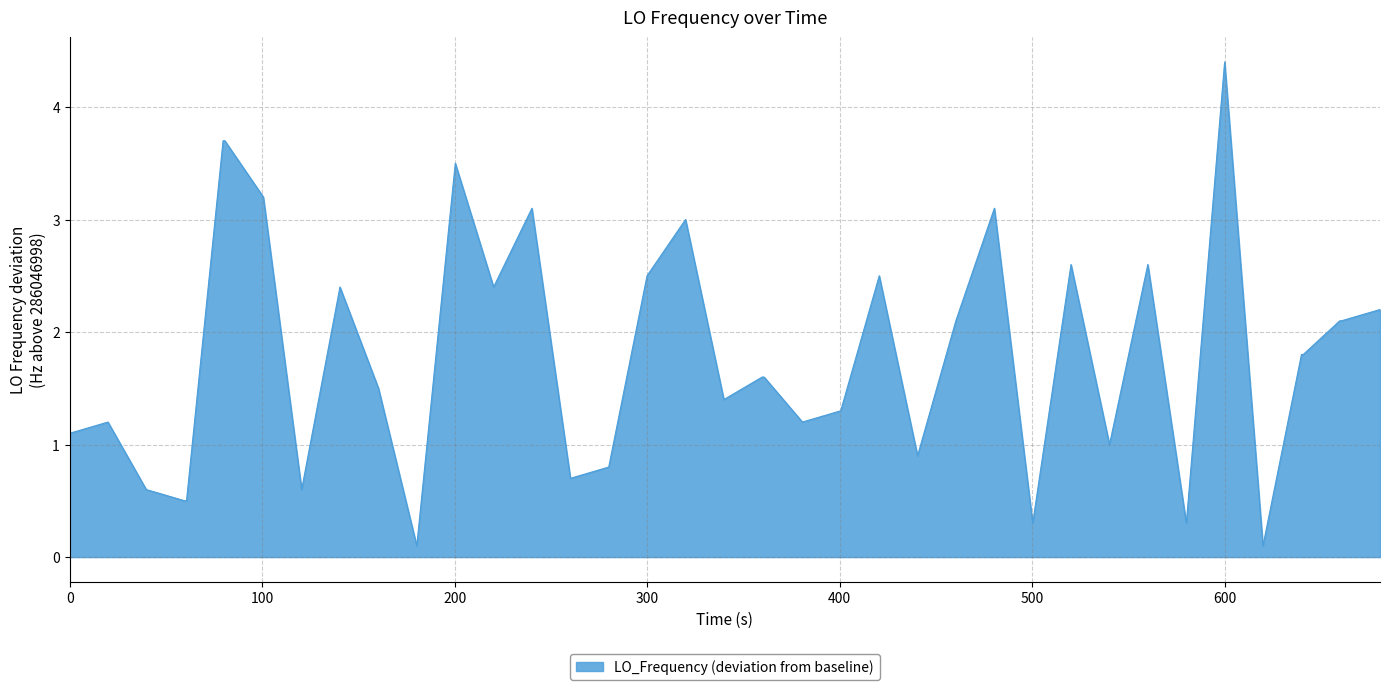

Reading right to left, extract all data points from this chart.

2.2	2.1	2.1	1.8	1.8	0.1	4.4	0.3	2.6	1.0	2.6	0.3	3.1	2.1	0.9	2.5	1.3	1.2	1.6	1.6	1.4	3.0	2.5	0.8	0.7	3.1	2.4	3.5	0.1	1.5	2.4	0.6	3.2	3.7	3.7	0.5	0.5	0.6	1.2	1.1